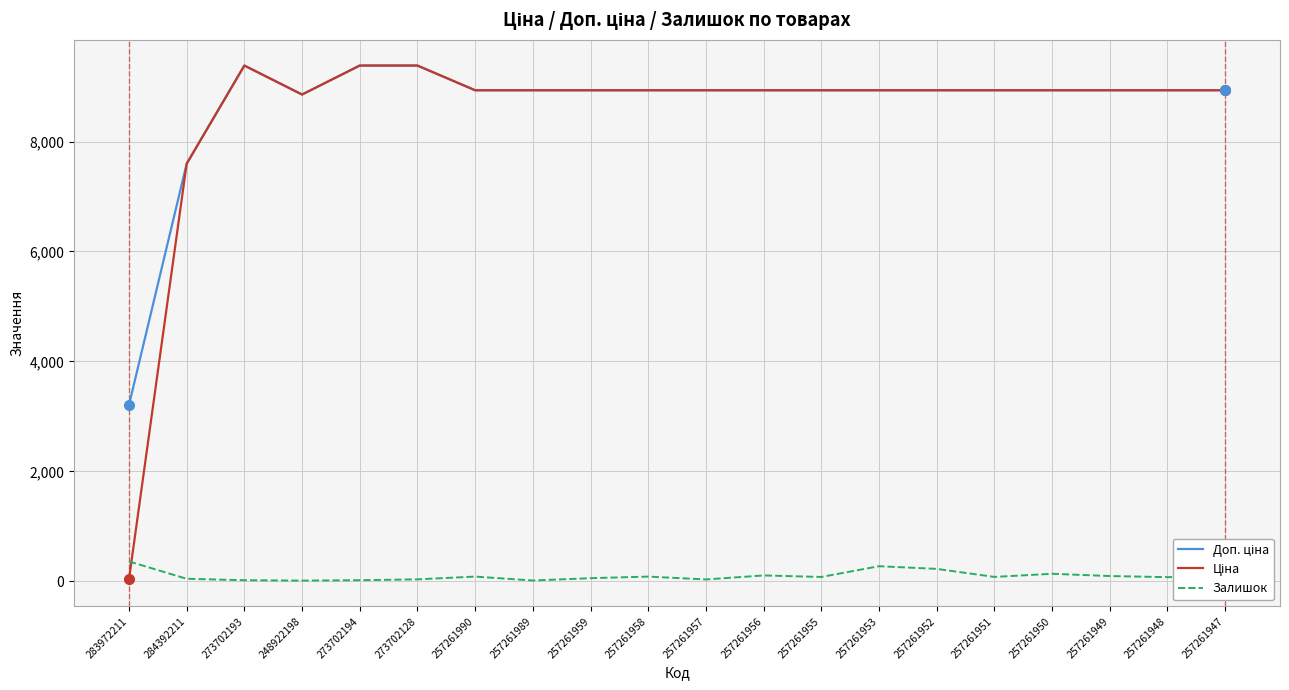

The Залишок series shows 94.0 at 257261949. True or false?

True